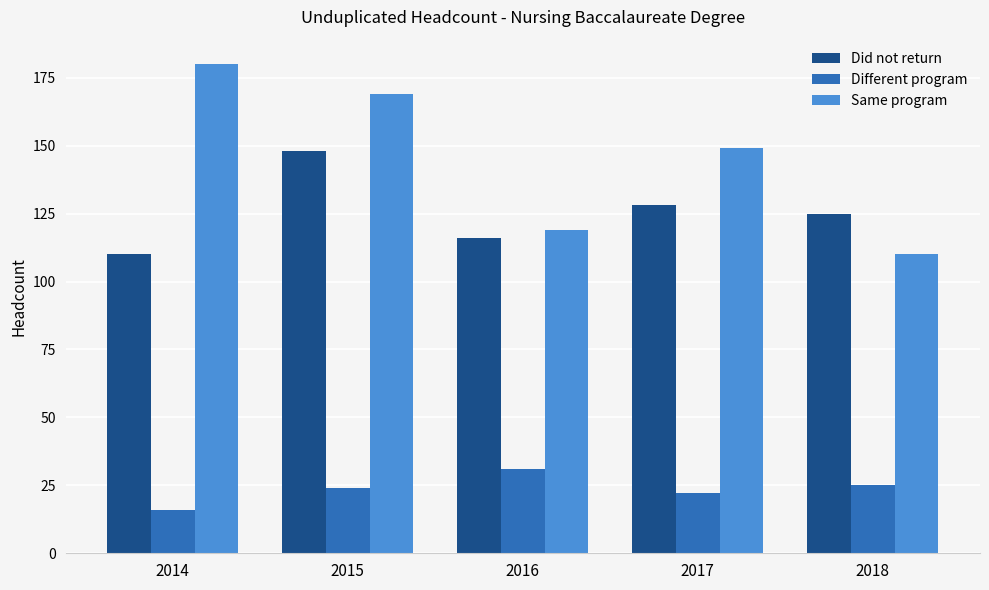

At which category does the chart reach its peak across all series?

2014